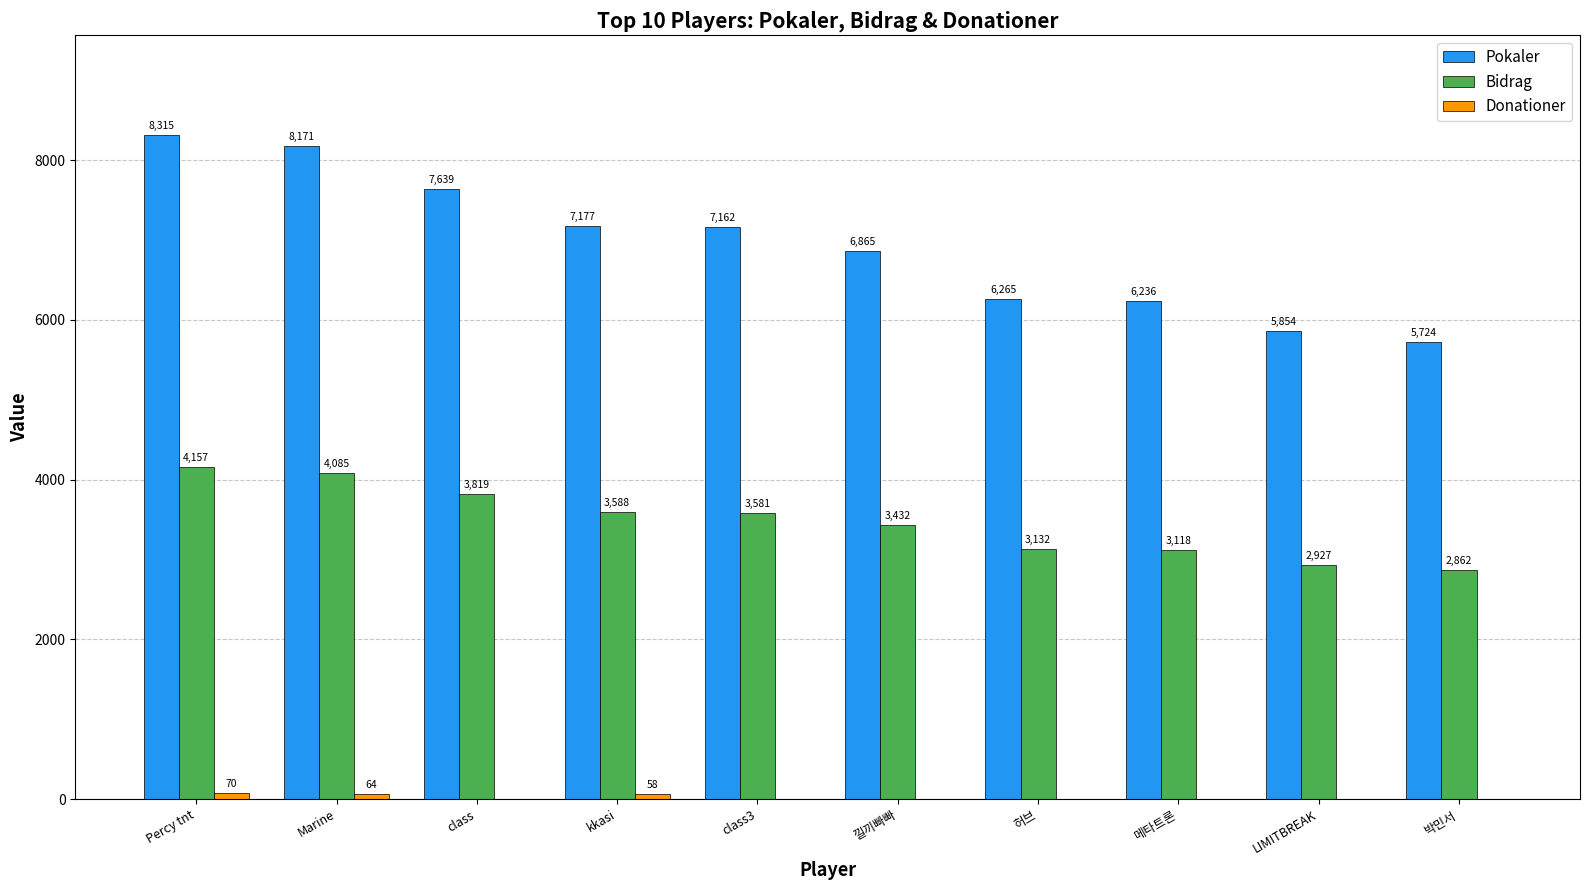

Between 낄끼빠빠 and 박민서, which series saw the biggest shift?

Pokaler